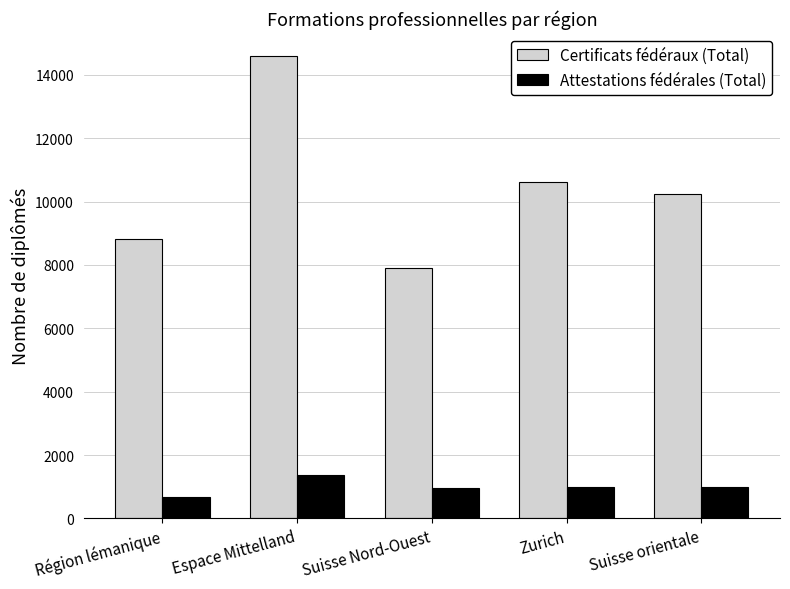

What is the minimum value for Certificats fédéraux (Total)?

7897